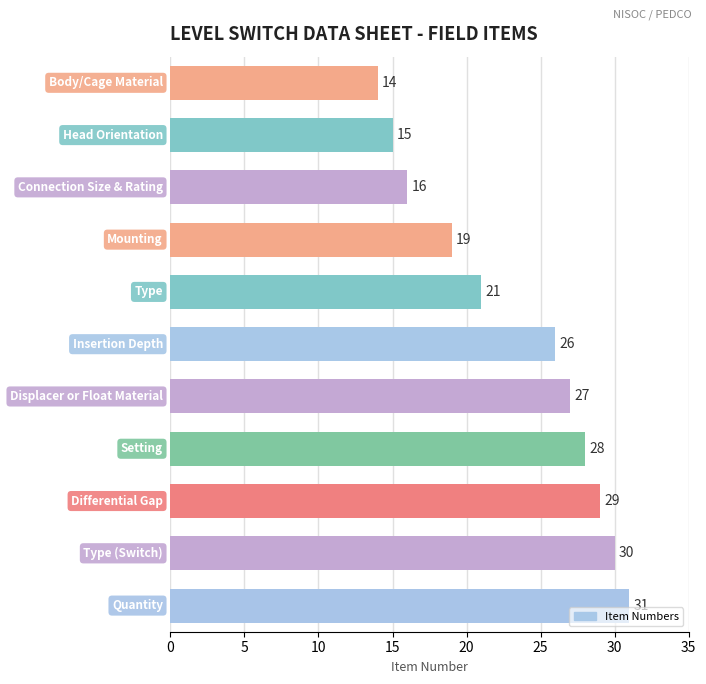

What is the sum of all values?

256